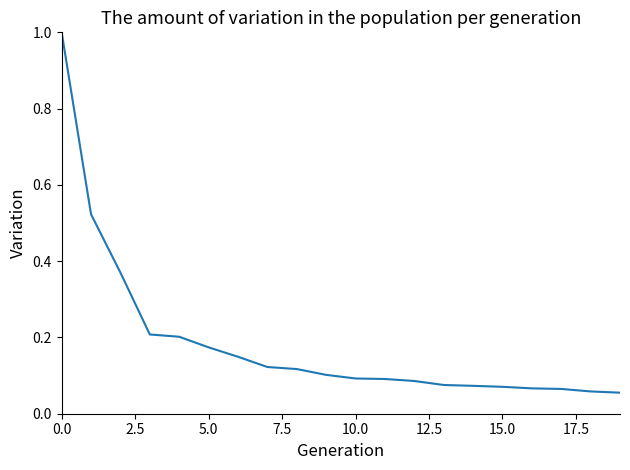

What is the greatest value displayed?

1.0